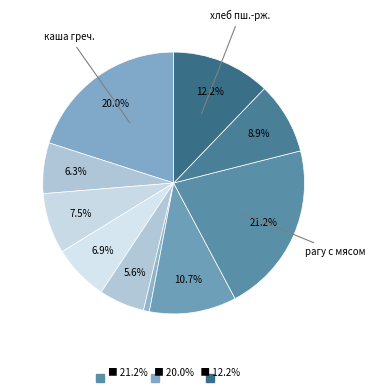

Which category has the smallest portion of the pie?

овощи порционно